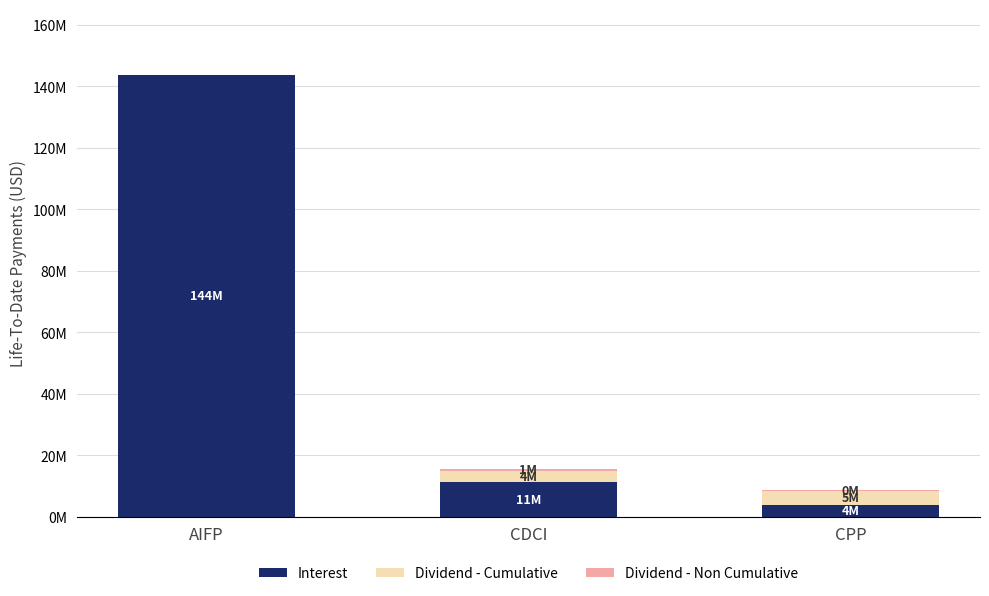

Are the bars horizontal?

No